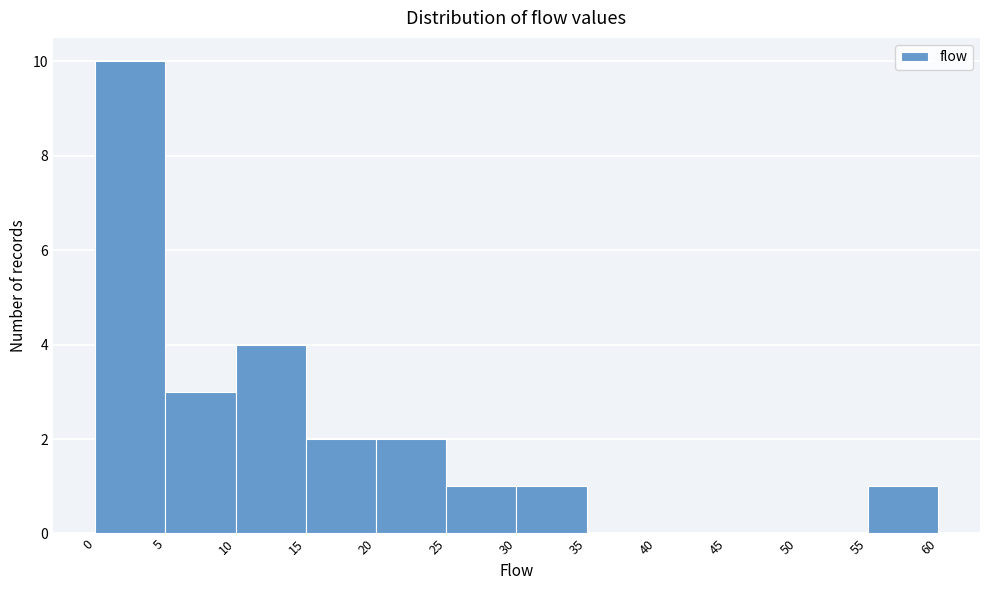

Reading left to right, list every bar in this chart as the range it spans on the x-axis followed by its height. The values are not printed on the chart, so give them approximately, as read against the axis.

0 to 5: 10
5 to 10: 3
10 to 15: 4
15 to 20: 2
20 to 25: 2
25 to 30: 1
30 to 35: 1
35 to 40: 0
40 to 45: 0
45 to 50: 0
50 to 55: 0
55 to 60: 1